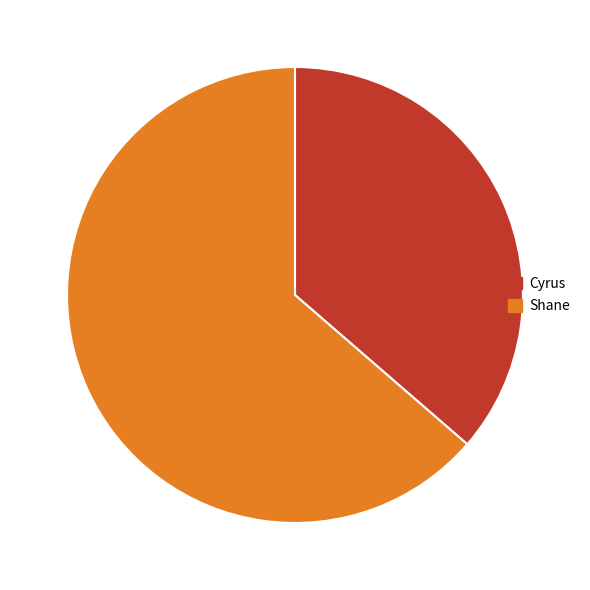

How many slices are in this pie chart?

2